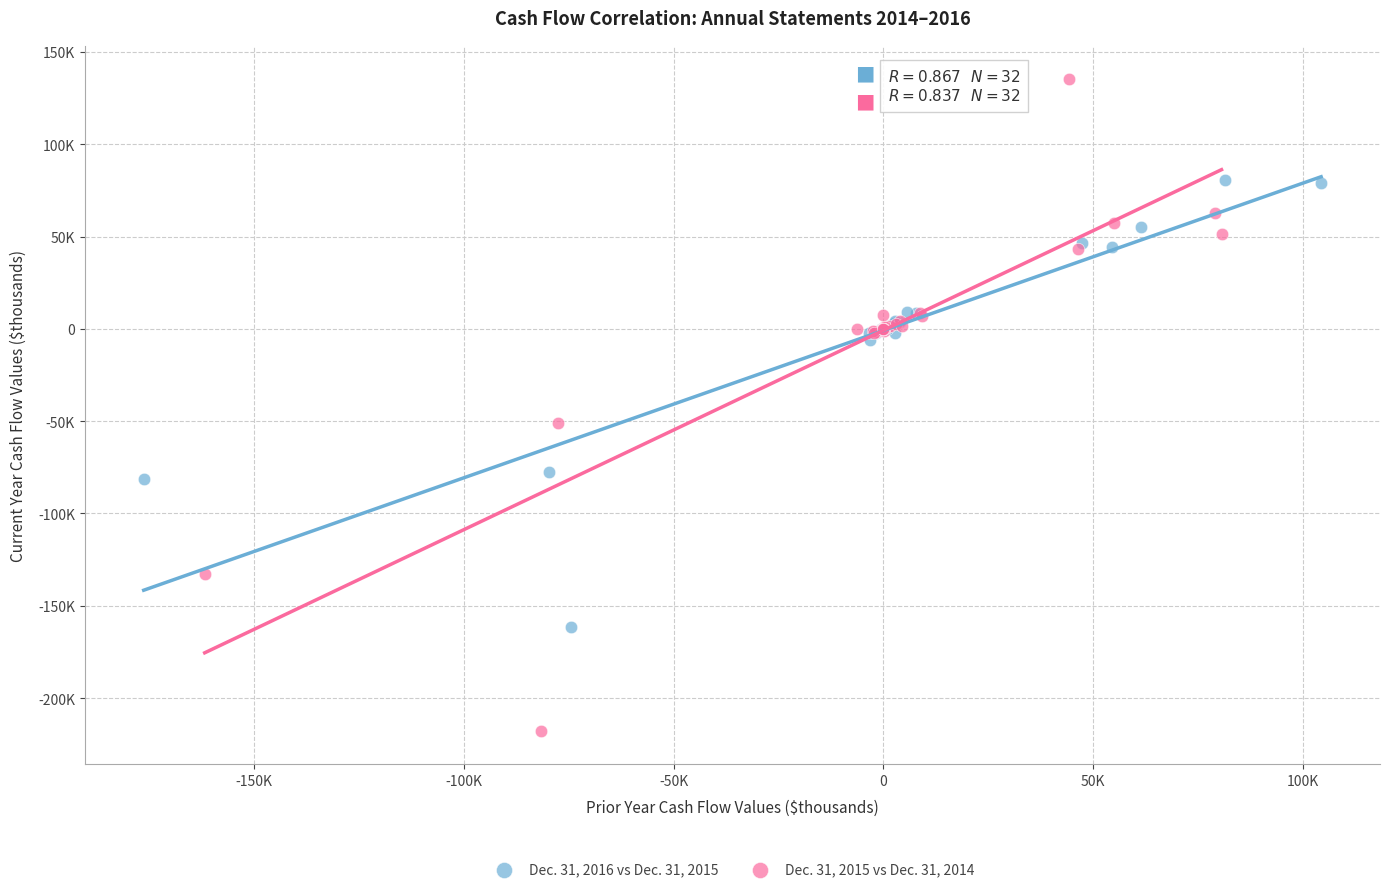

Which series has the largest Y range (max minus min)?

Dec. 31, 2015 vs Dec. 31, 2014